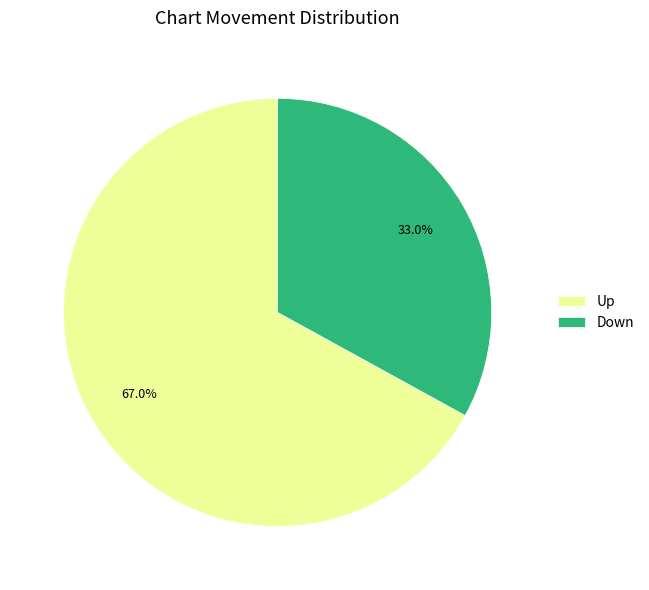

Between Down and Up, which is larger?

Up